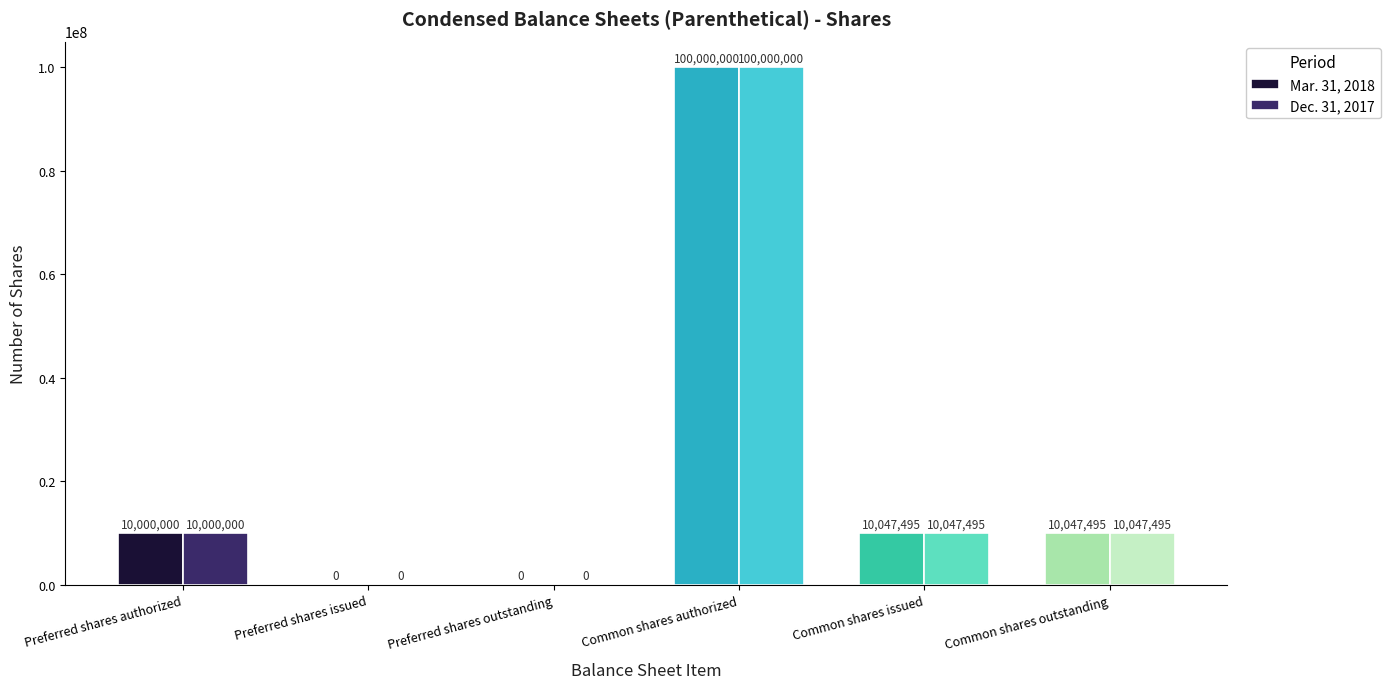

What is the average value of the Mar. 31, 2018 series?

21682498